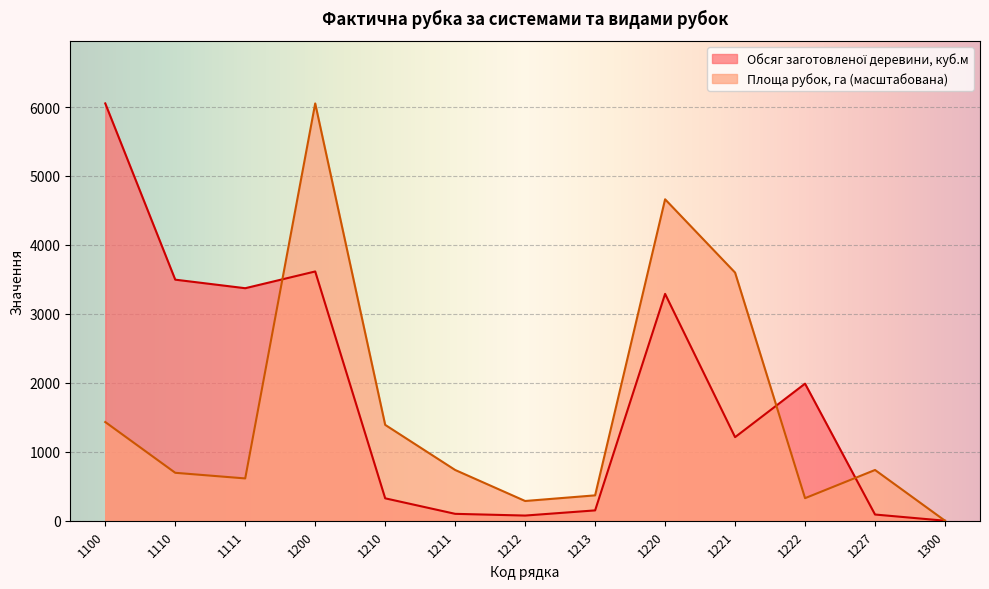

At which category is the sum across all series the highest?

1200